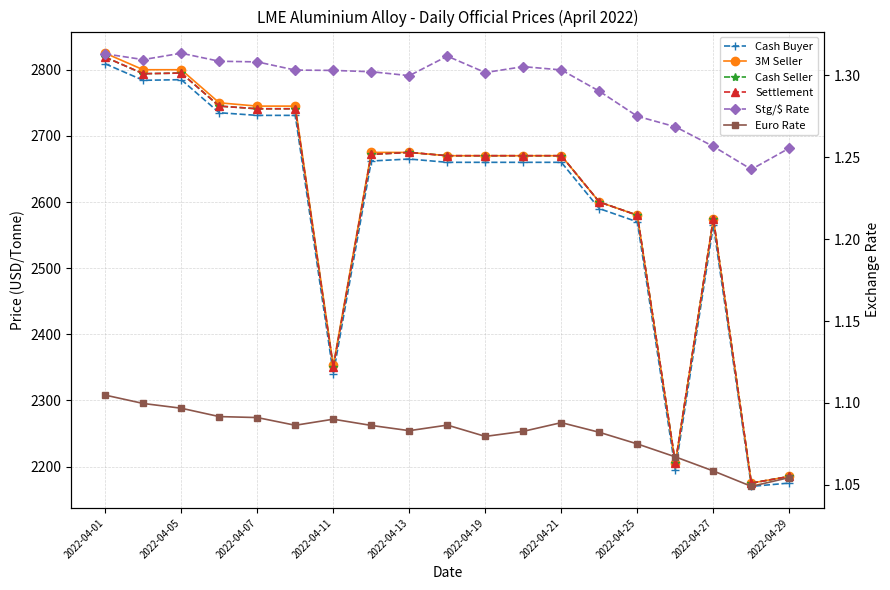

Is this an area chart (filled region under the line)?

No